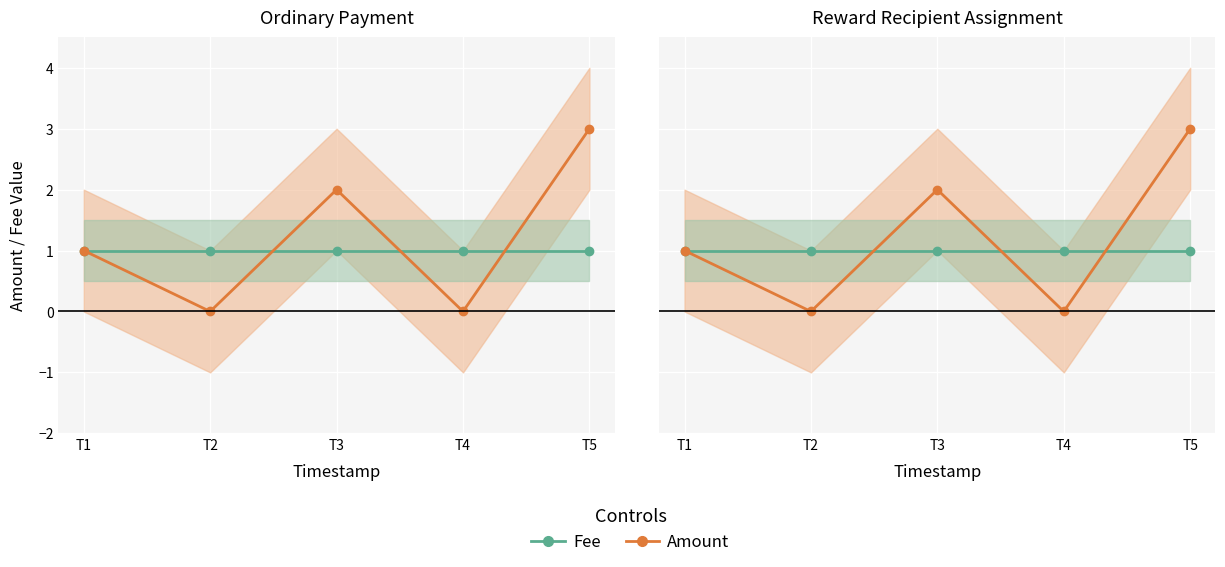

How many categories are shown in the chart?

5